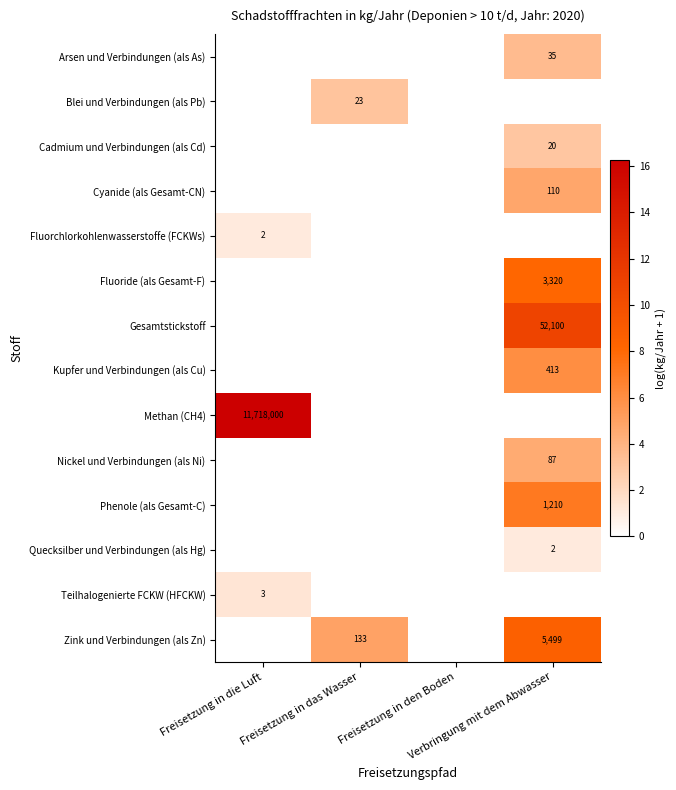

What is the spread (max minus min) of values at Freisetzung in die Luft?

16.3